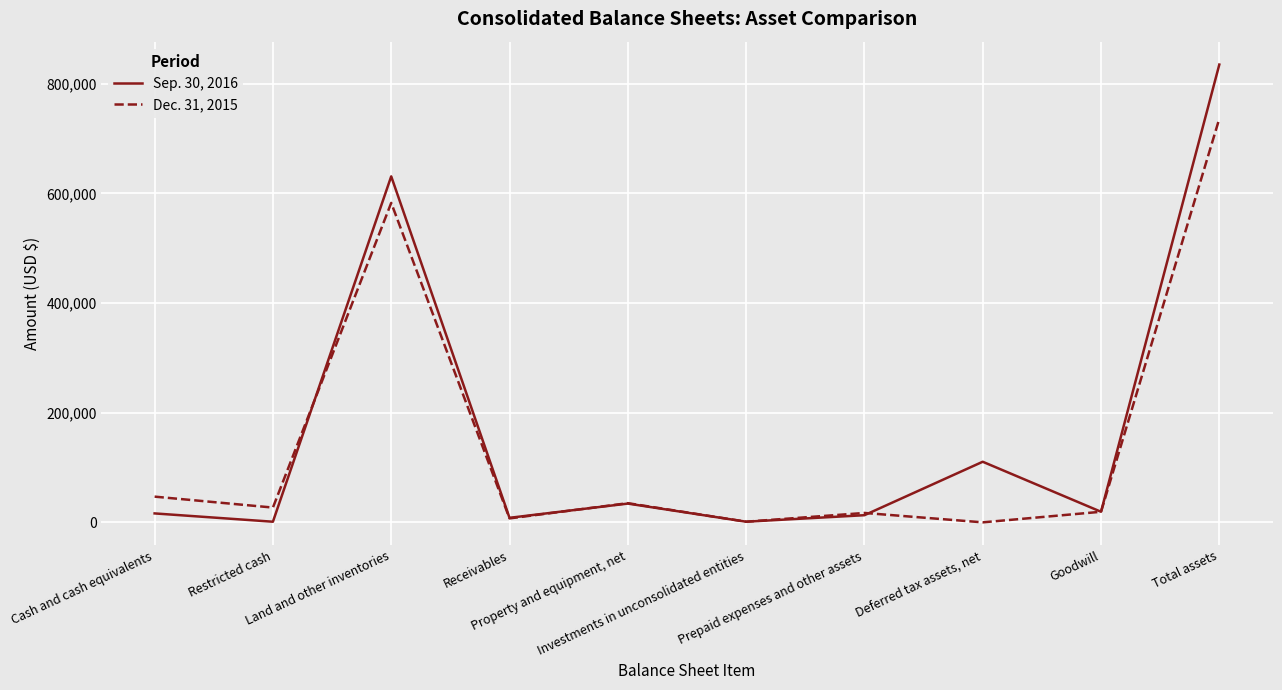

Which series has the widest spread of values?

Sep. 30, 2016